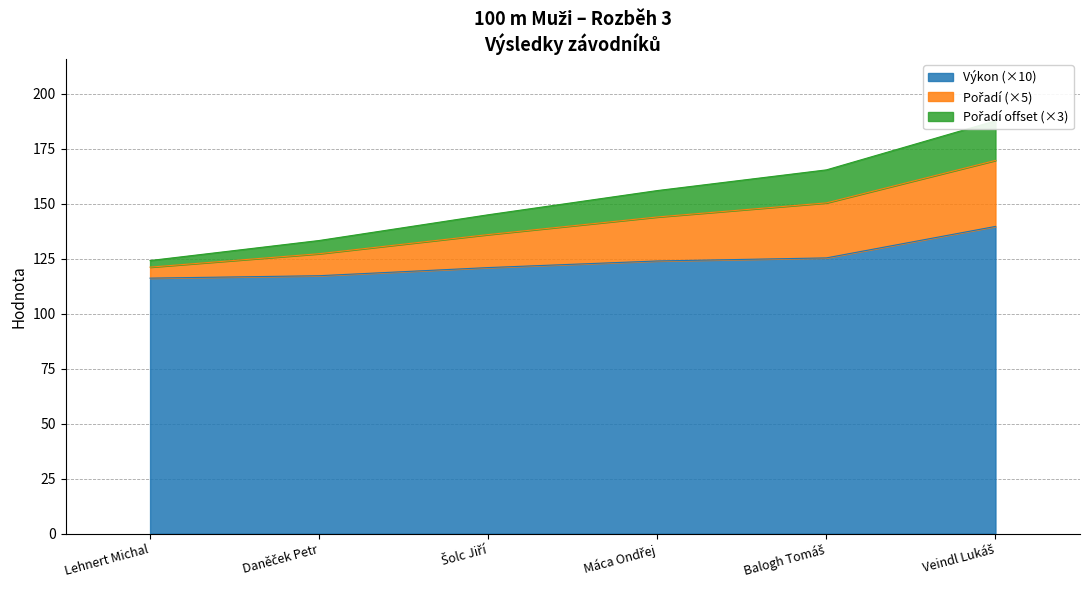

True or false: Výkon and Pořadí intersect in this chart.

False